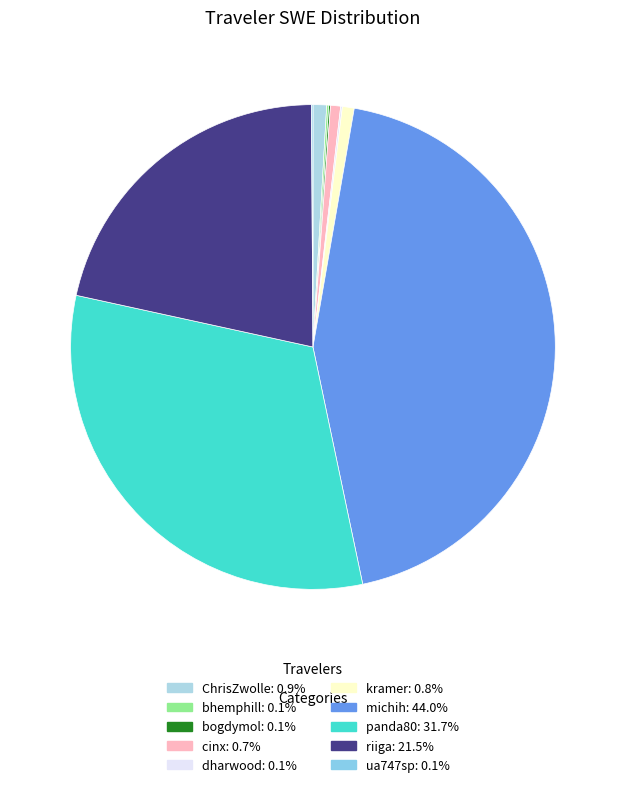

Is there a majority slice in this chart?

No